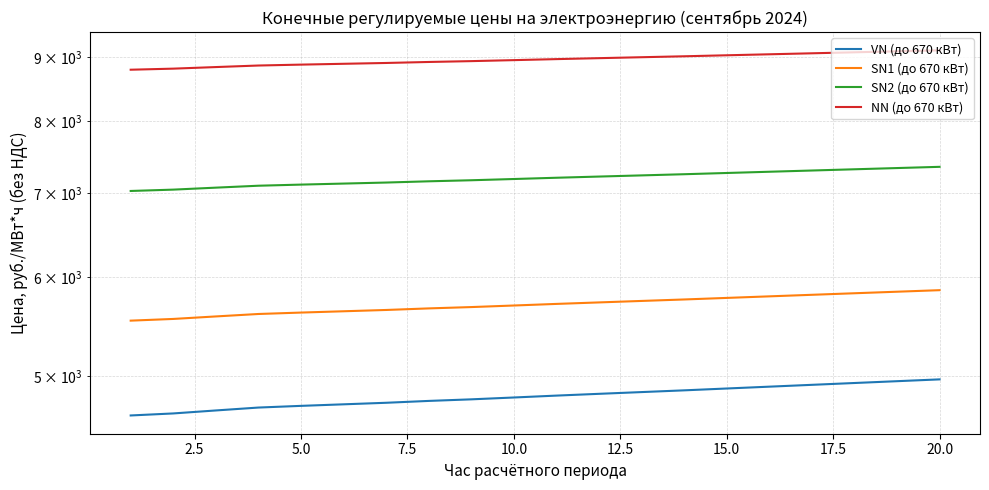

Which series has the largest total across all categories?

NN (до 670 кВт)